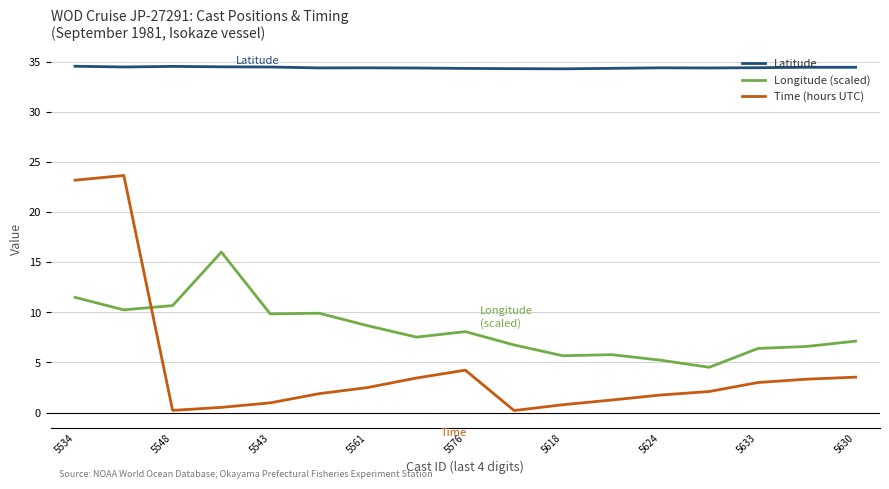

What is the minimum value shown in the chart?

0.2